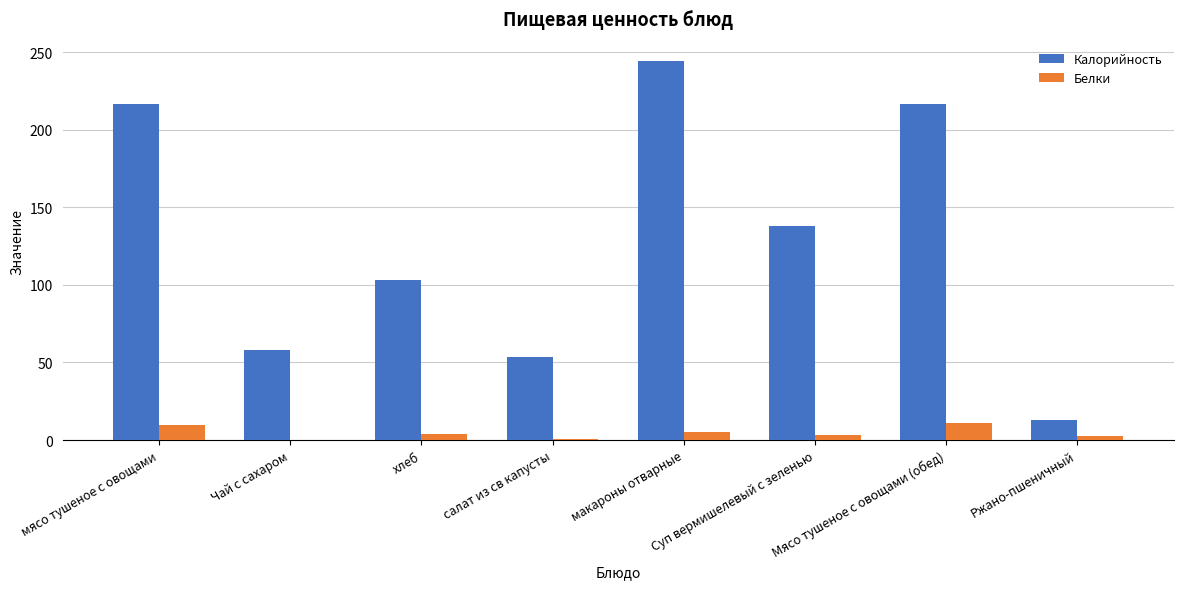

Are the bars grouped side by side (vs. stacked)?

Yes